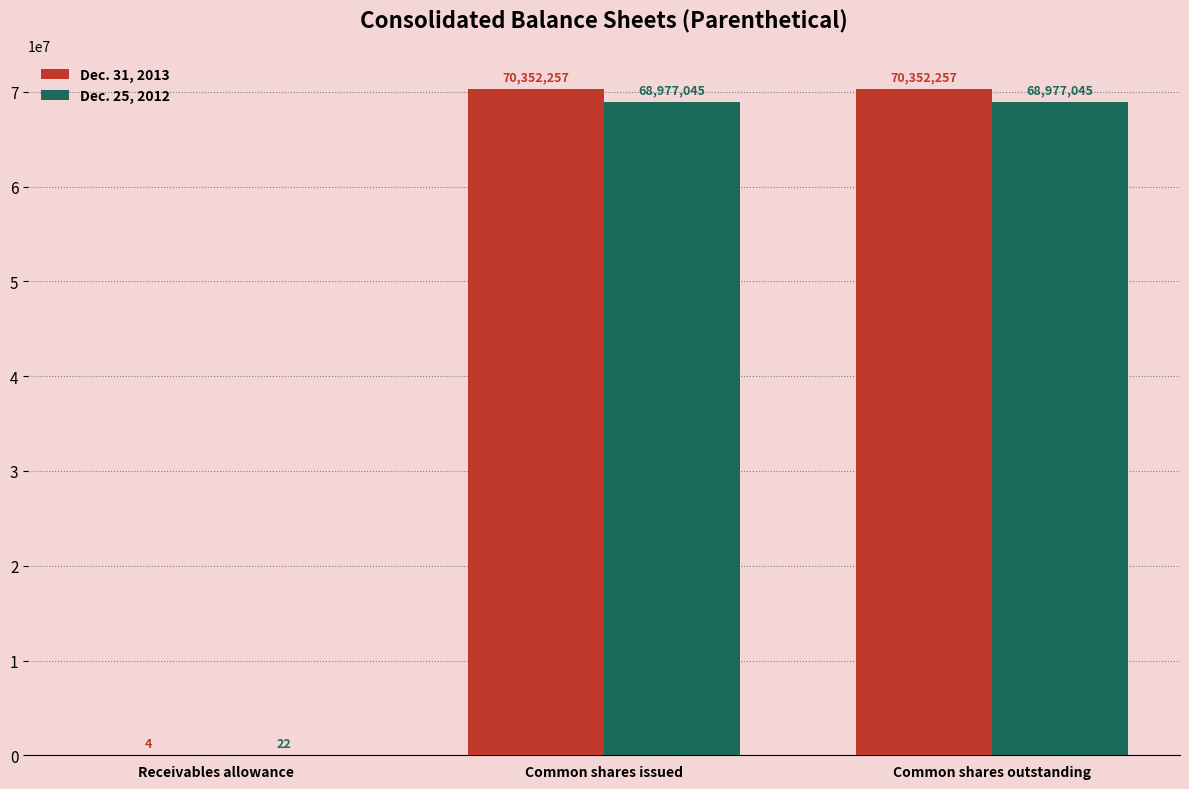

What is the difference between the Dec. 25, 2012 values at Receivables allowance and Common shares issued?

68977023